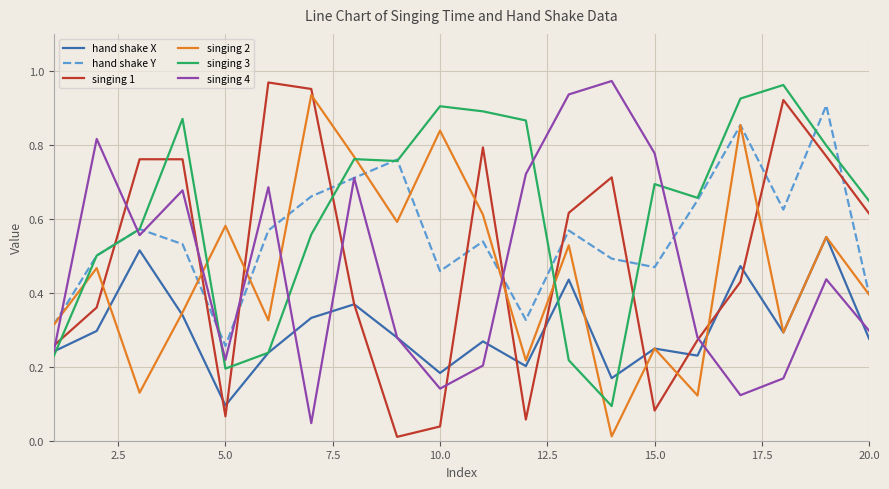

Which series has the largest total across all categories?

singing 3